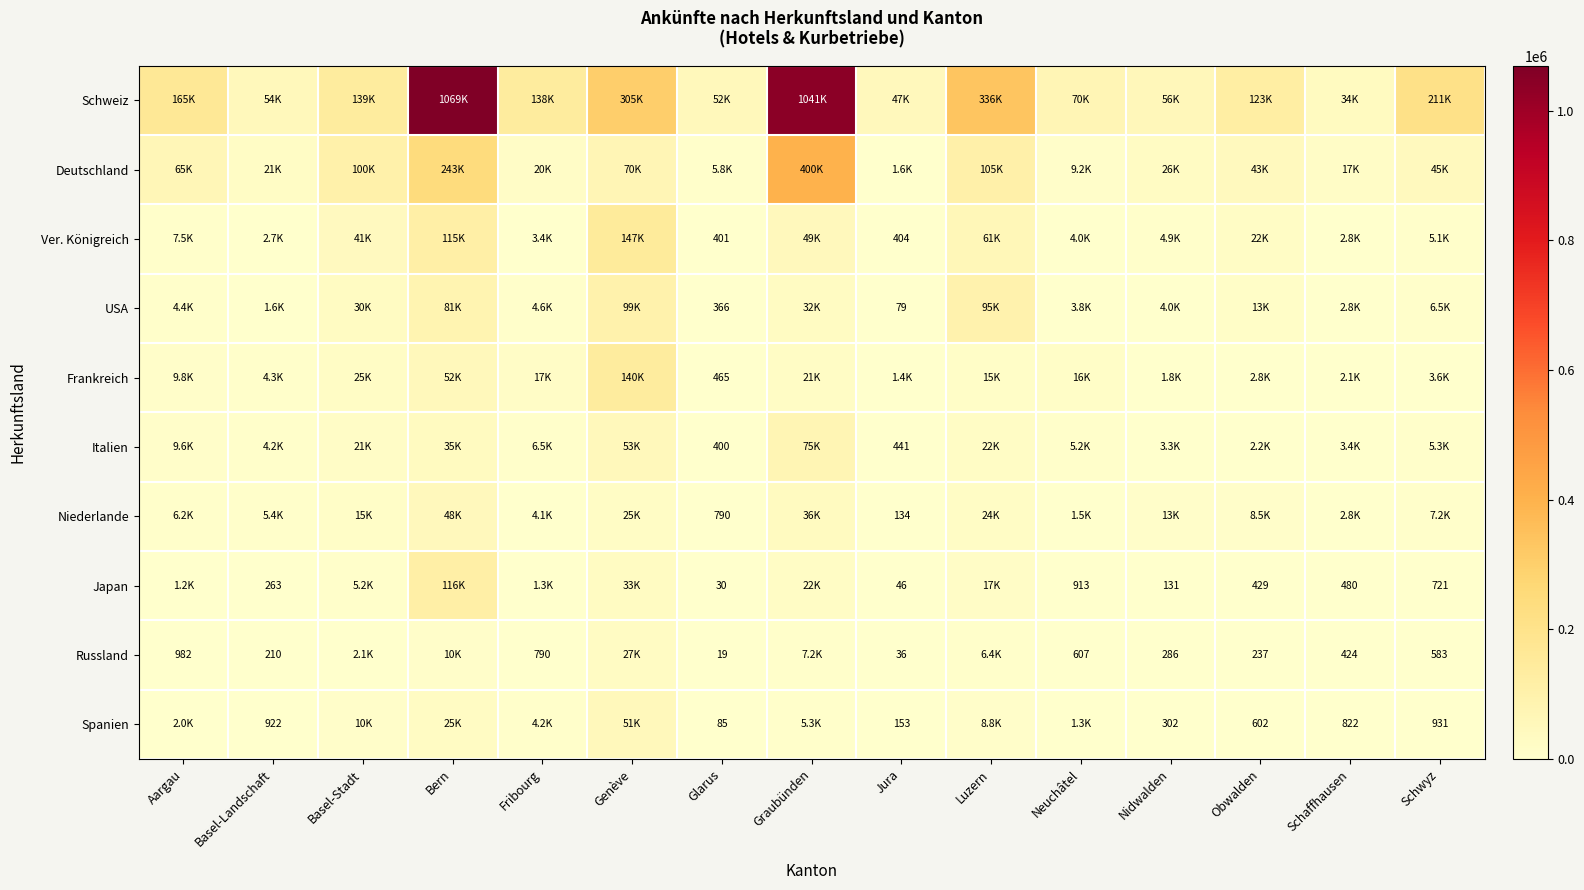

Between Graubünden and Neuchâtel, which is larger?

Graubünden